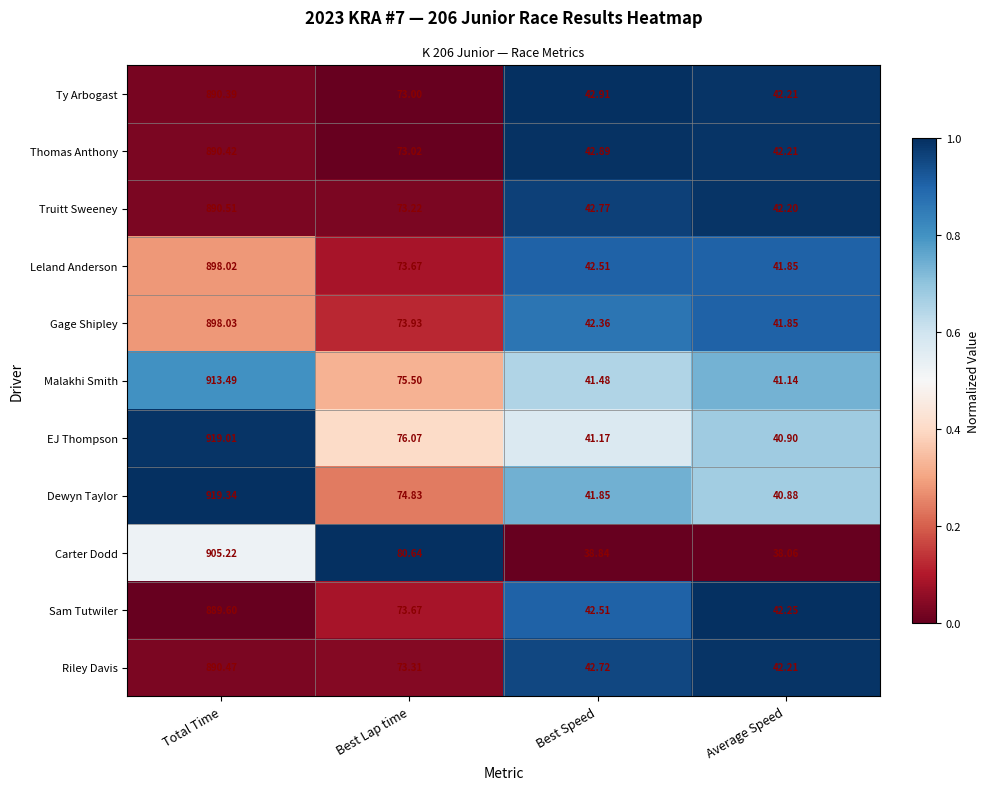

Between Total Time and Best Speed, which series saw the biggest shift?

EJ Thompson